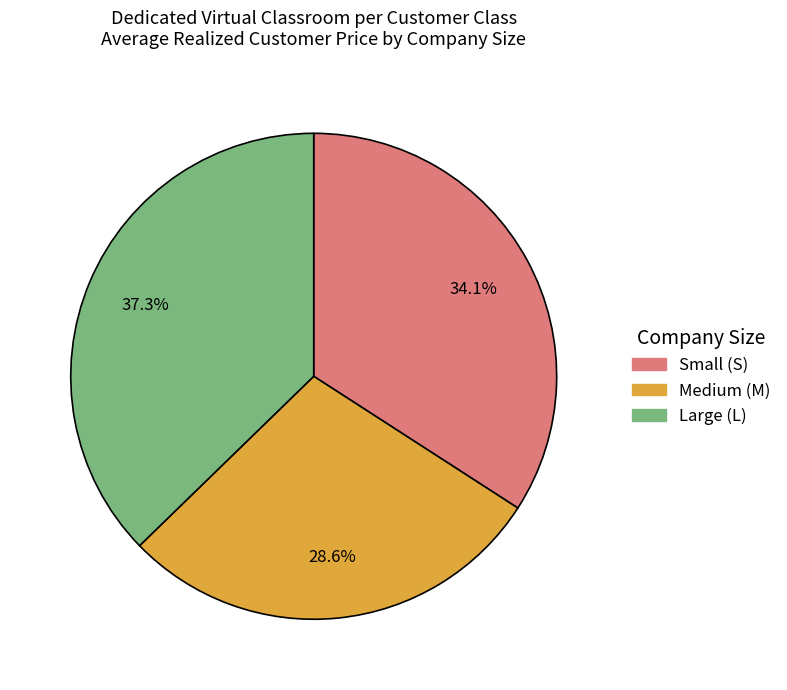

Is there a majority slice in this chart?

No